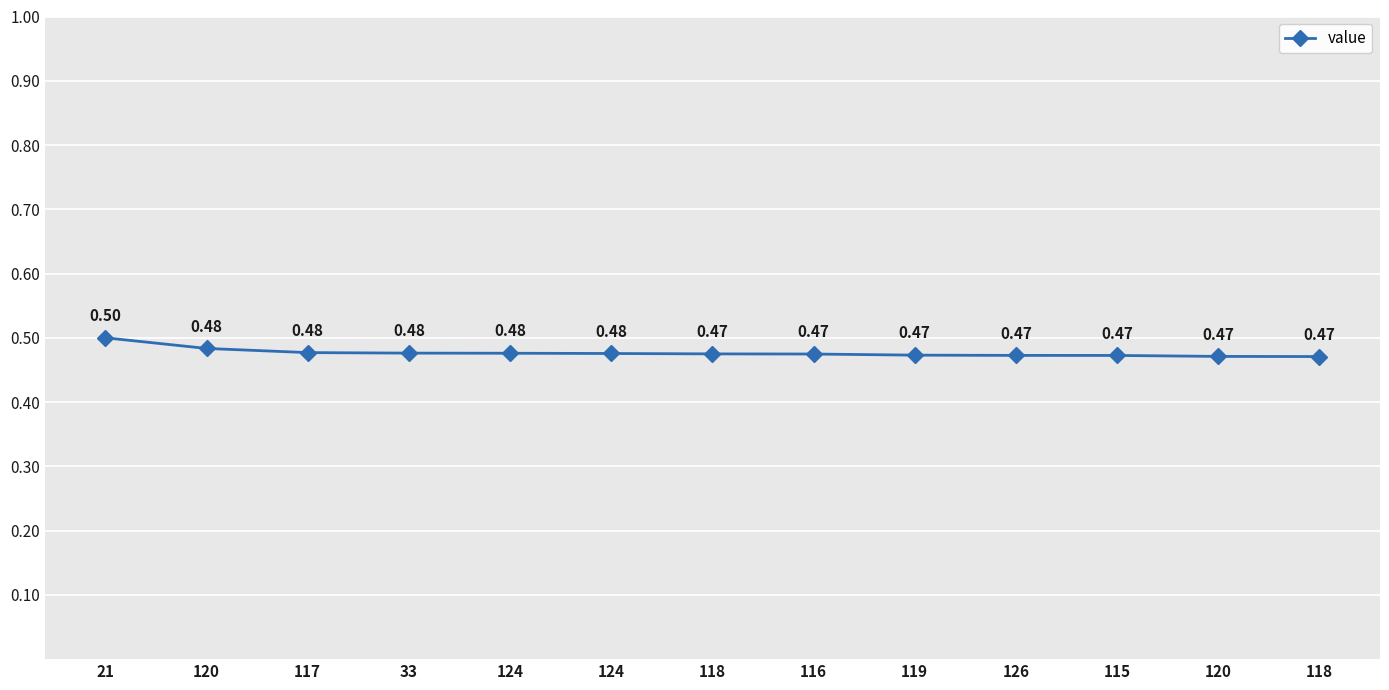

True or false: the data shows 0.5 at 126.

True